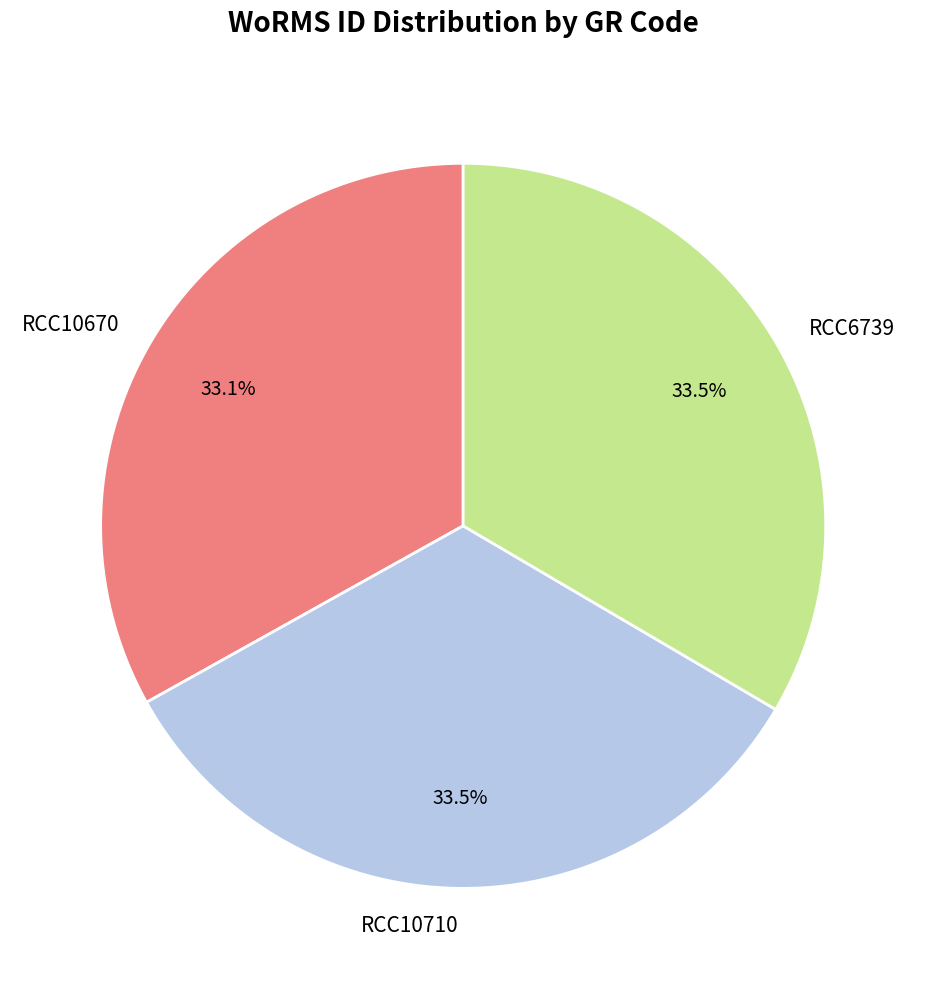

To the nearest percent, what is the average slice percentage?

33%